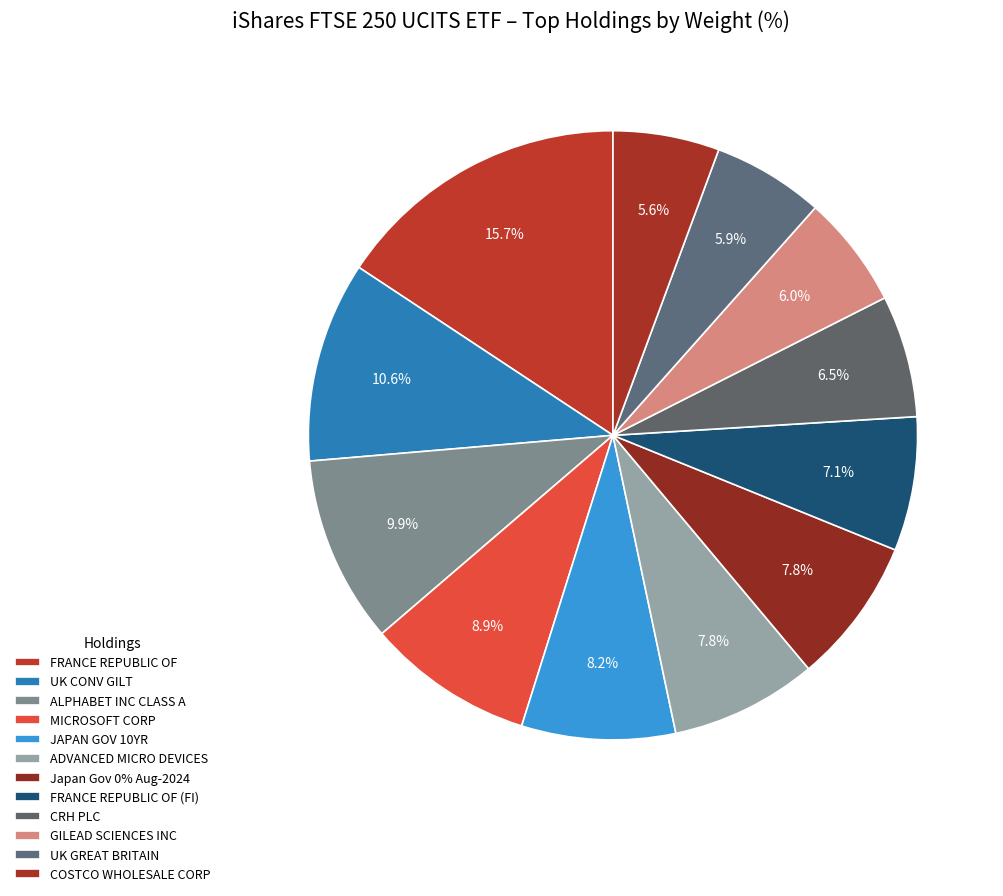

What percentage is the MICROSOFT CORP slice, to the nearest percent?

9%